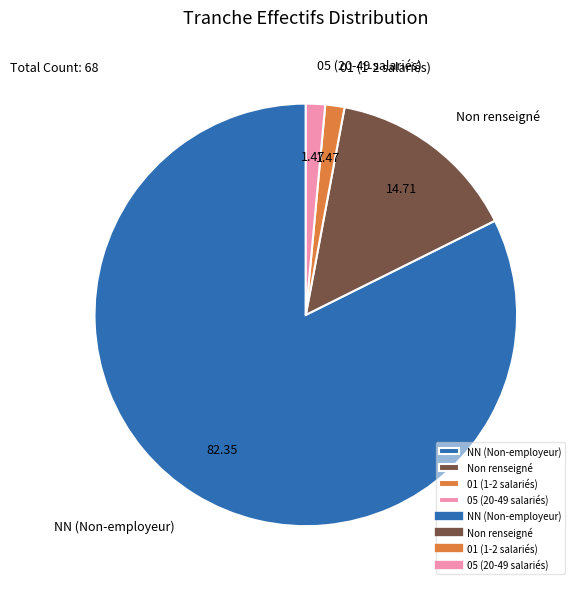

Is the sum of 01 (1-2 salariés) and NN (Non-employeur) greater than half?

Yes